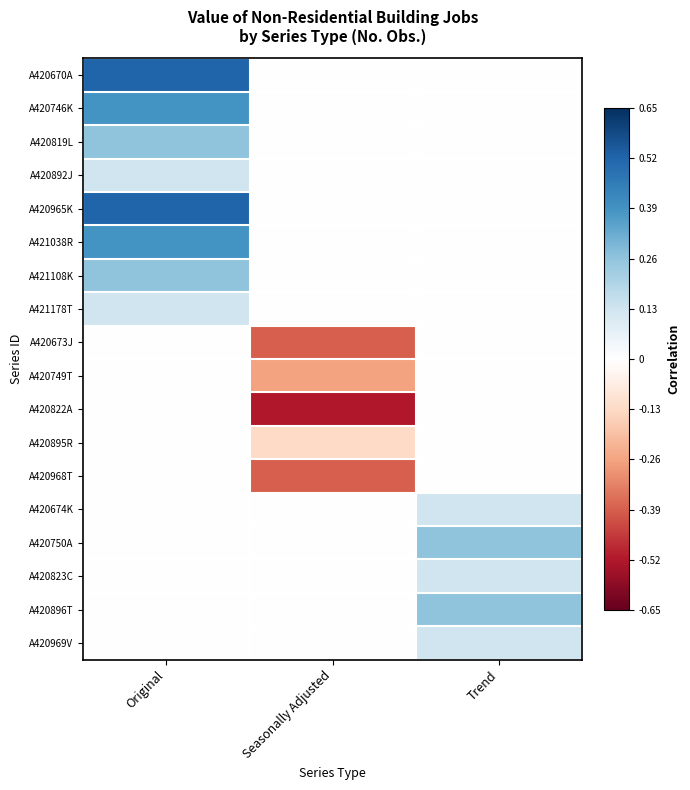

Reading left to right, list all the values displayed in this chart.

A420670A: Original=0.5	Seasonally Adjusted=0.0	Trend=0.0
A420746K: Original=0.4	Seasonally Adjusted=0.0	Trend=0.0
A420819L: Original=0.3	Seasonally Adjusted=0.0	Trend=0.0
A420892J: Original=0.1	Seasonally Adjusted=0.0	Trend=0.0
A420965K: Original=0.5	Seasonally Adjusted=0.0	Trend=0.0
A421038R: Original=0.4	Seasonally Adjusted=0.0	Trend=0.0
A421108K: Original=0.3	Seasonally Adjusted=0.0	Trend=0.0
A421178T: Original=0.1	Seasonally Adjusted=0.0	Trend=0.0
A420673J: Original=0.0	Seasonally Adjusted=-0.4	Trend=0.0
A420749T: Original=0.0	Seasonally Adjusted=-0.3	Trend=0.0
A420822A: Original=0.0	Seasonally Adjusted=-0.5	Trend=0.0
A420895R: Original=0.0	Seasonally Adjusted=-0.1	Trend=0.0
A420968T: Original=0.0	Seasonally Adjusted=-0.4	Trend=0.0
A420674K: Original=0.0	Seasonally Adjusted=0.0	Trend=0.1
A420750A: Original=0.0	Seasonally Adjusted=0.0	Trend=0.3
A420823C: Original=0.0	Seasonally Adjusted=0.0	Trend=0.1
A420896T: Original=0.0	Seasonally Adjusted=0.0	Trend=0.3
A420969V: Original=0.0	Seasonally Adjusted=0.0	Trend=0.1